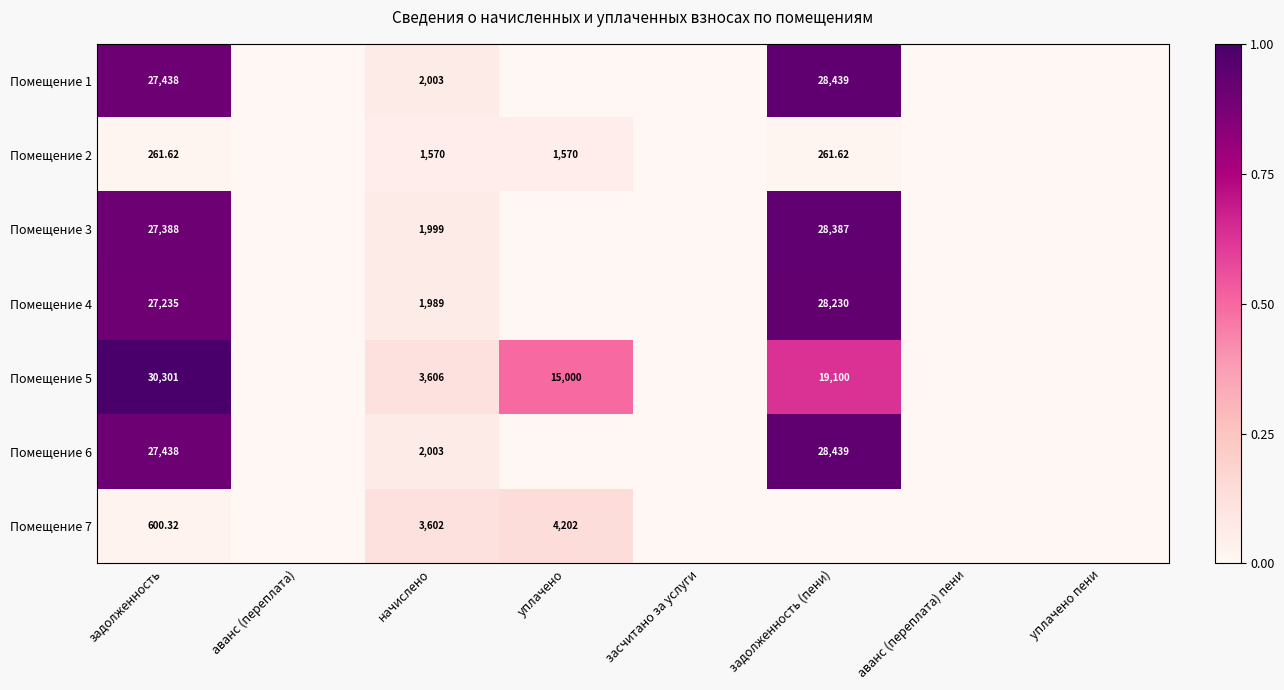

Rank the categories by Помещение 1 value from highest to lowest.

задолженность (пени), задолженность, начислено, аванс (переплата), уплачено, засчитано за услуги, аванс (переплата) пени, уплачено пени